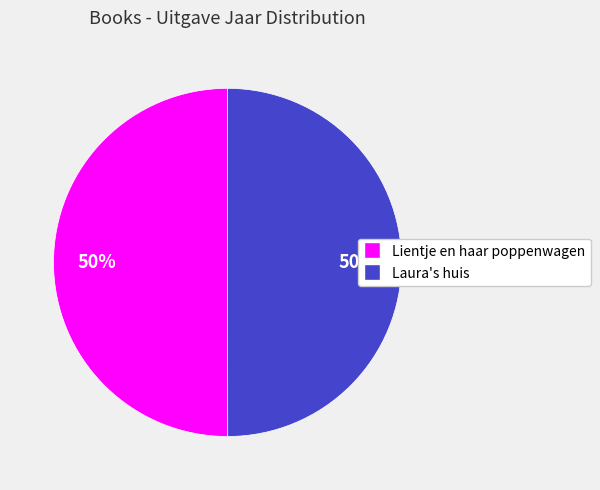

What percentage is the Laura's huis slice, to the nearest percent?

50%